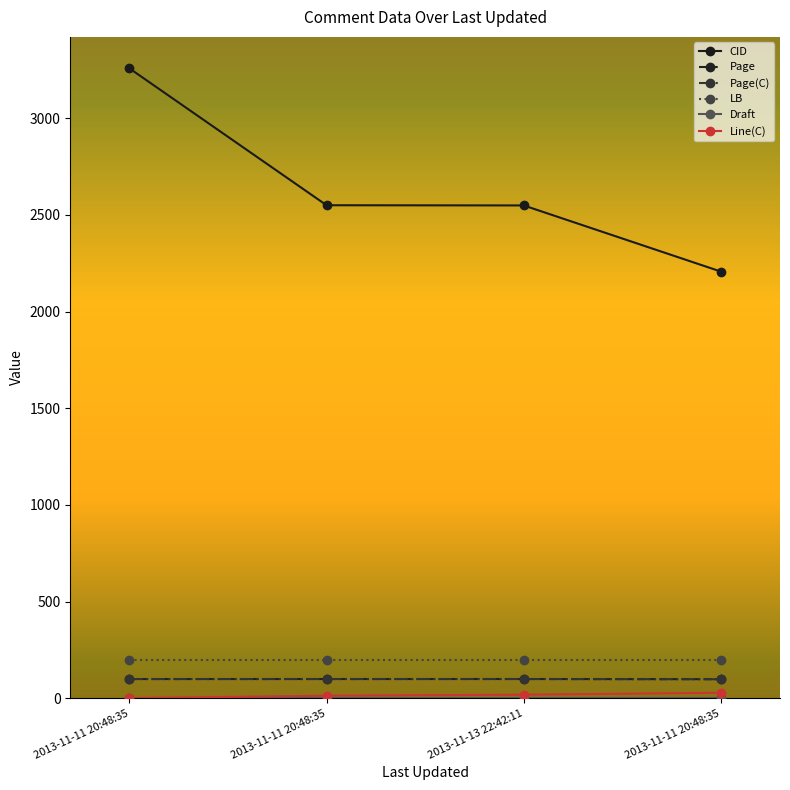

How many data points does each series have?

4